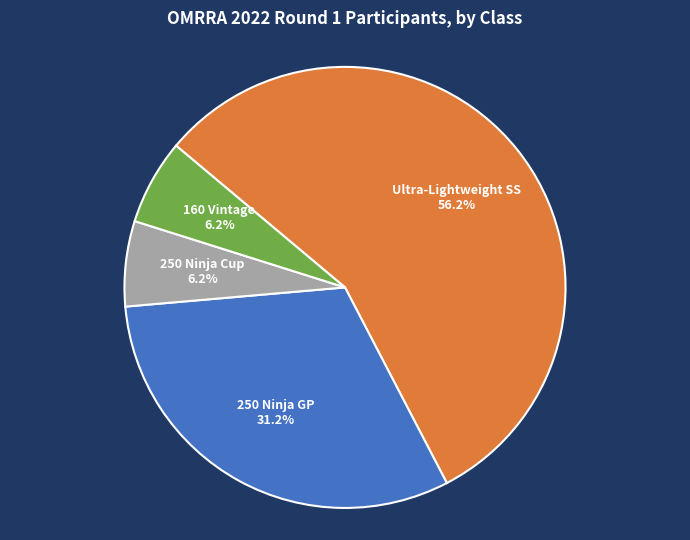

Does any single category account for the majority?

Yes